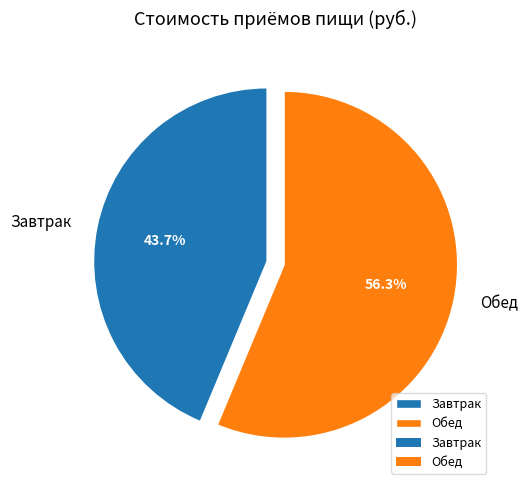

Which category accounts for the majority?

Обед